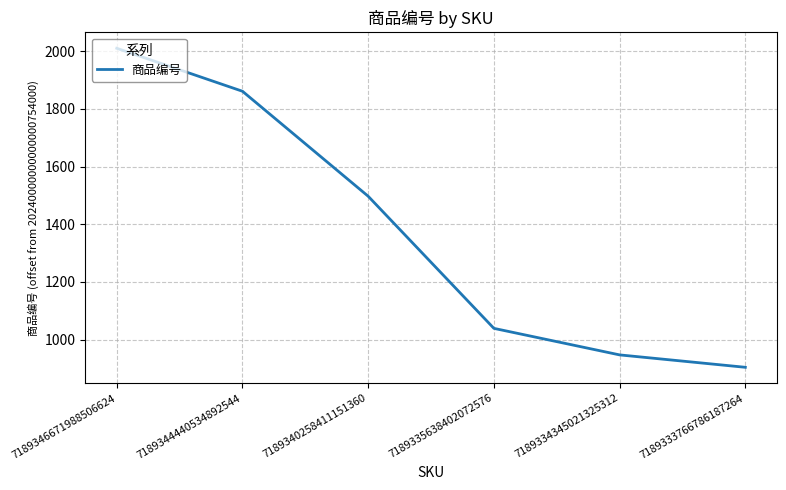

List the labels in order of value, largest first.

7189346671988506624, 7189344440534892544, 7189340258411151360, 7189335638402072576, 7189334345021325312, 7189333766786187264